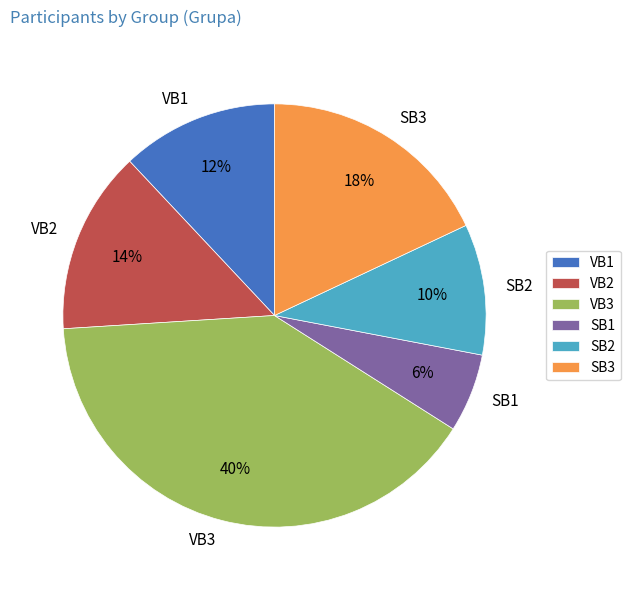

Combined, do VB1 and SB2 account for over 50%?

No